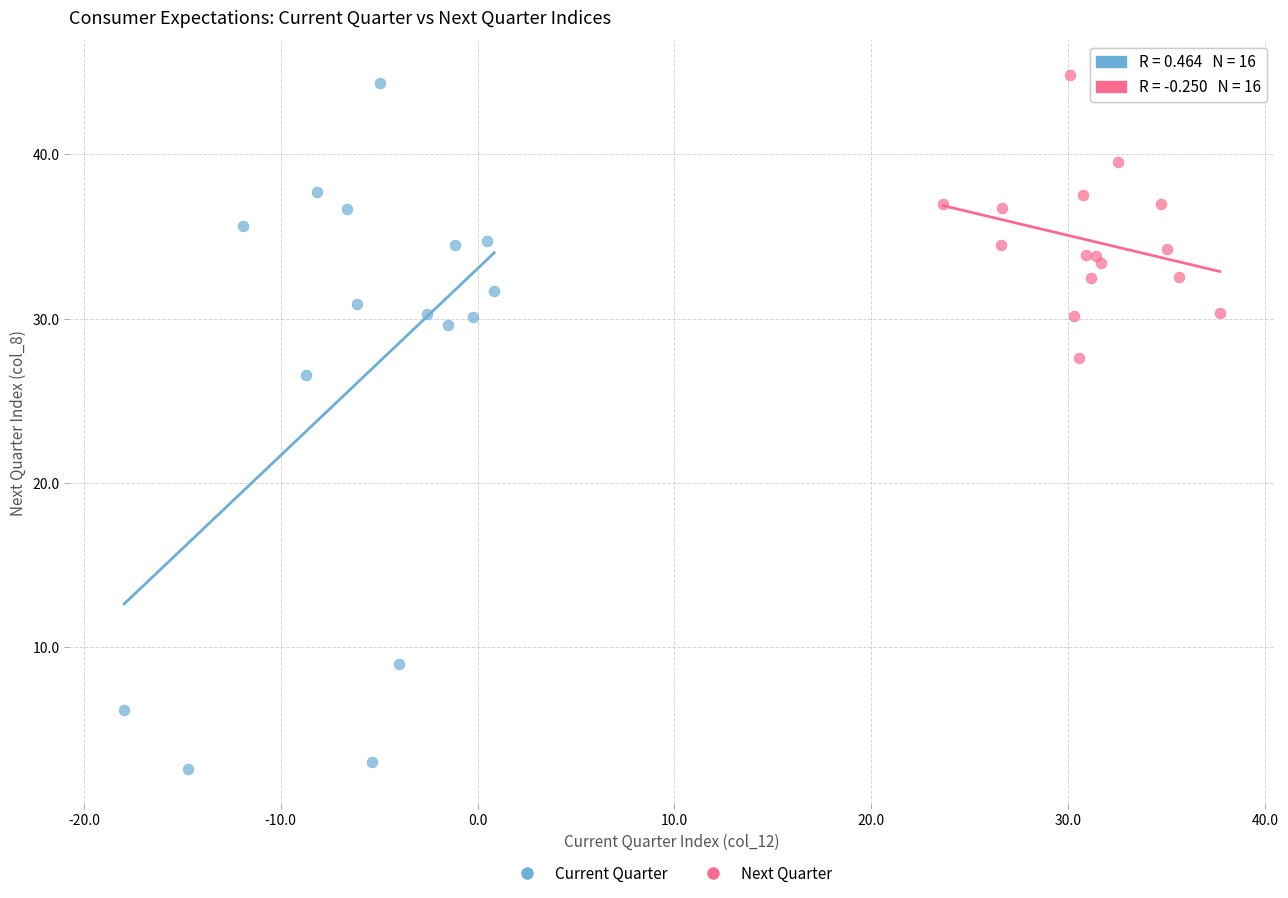

Which series contains the lowest Y value?

Current Quarter